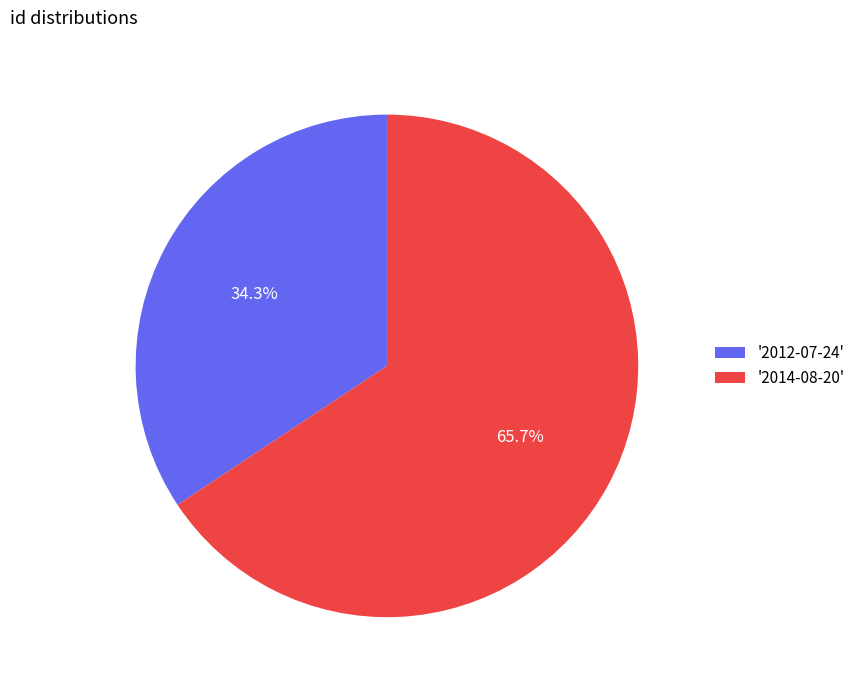

What percentage is NOT represented by '2012-07-24'?

65.7%